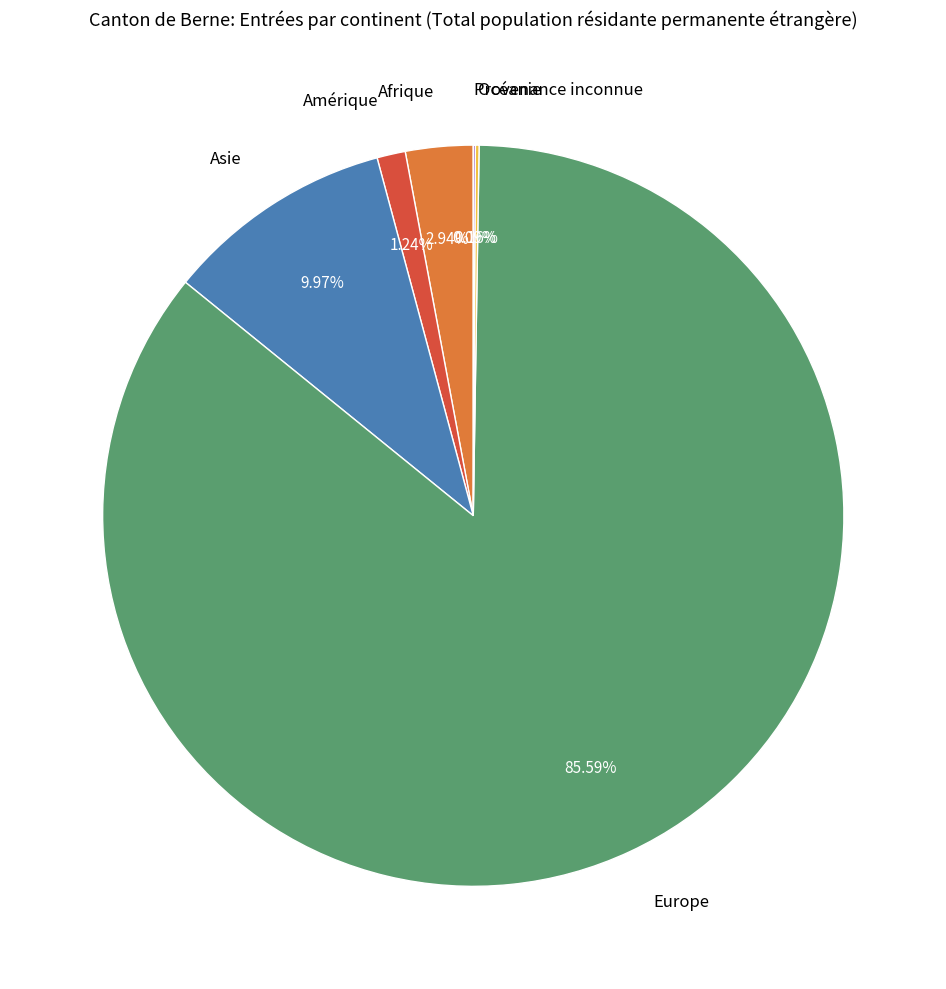

What portion of the pie excludes Europe?

14.4%